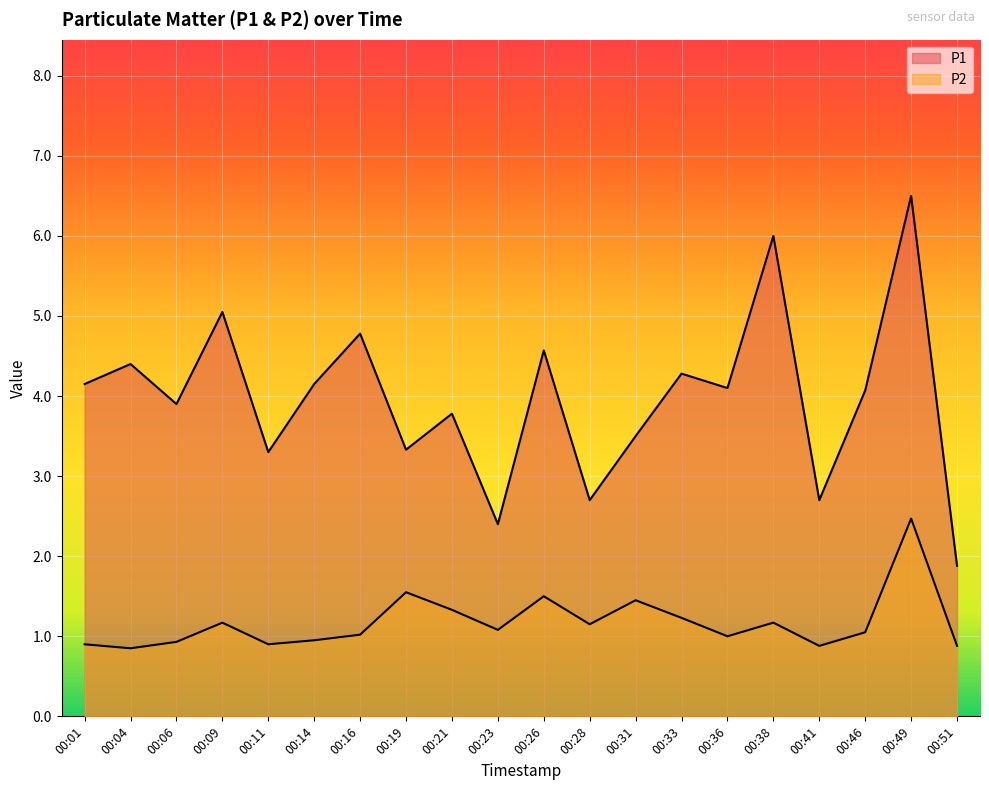

True or false: P1 and P2 cross at least once.

False